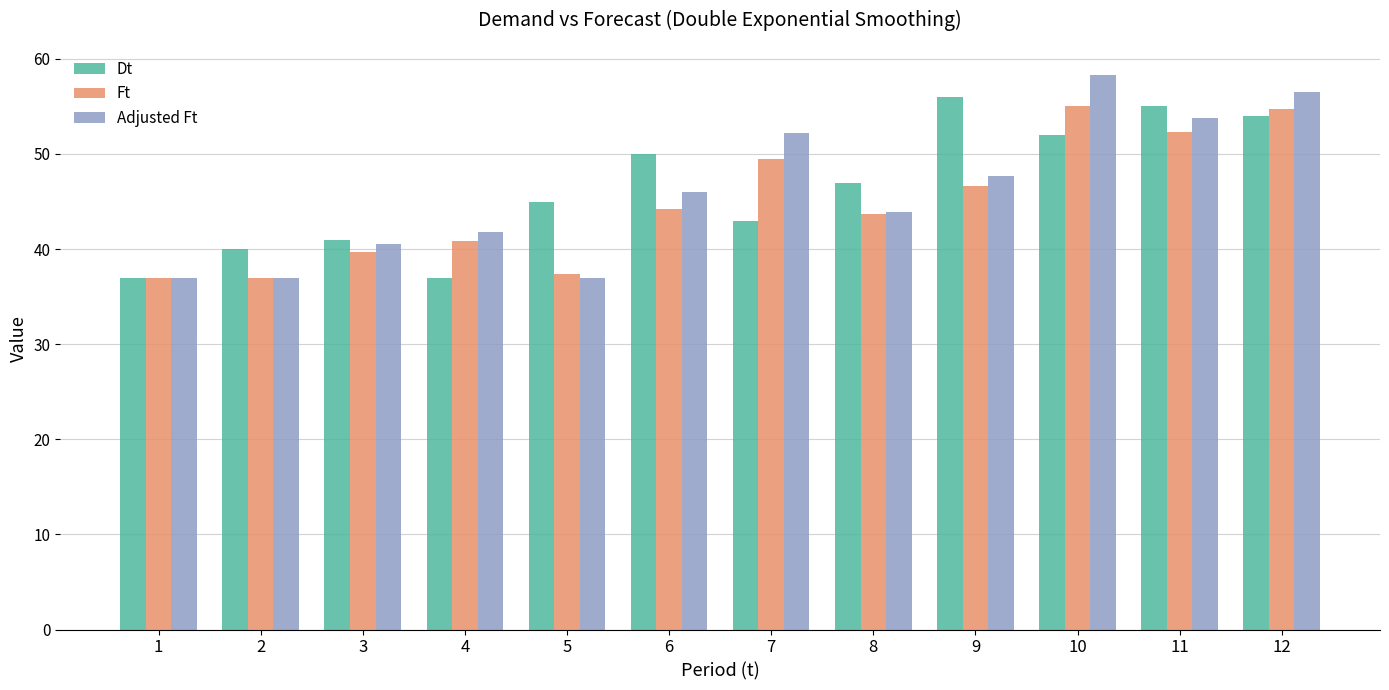

Reading left to right, list all the values displayed in this chart.

Dt: 37.0	40.0	41.0	37.0	45.0	50.0	43.0	47.0	56.0	52.0	55.0	54.0
Ft: 37.0	37.0	39.7	40.9	37.4	44.2	49.4	43.6	46.7	55.1	52.3	54.7
Adjusted Ft: 37.0	37.0	40.5	41.8	37.0	46.0	52.2	43.9	47.7	58.3	53.8	56.5